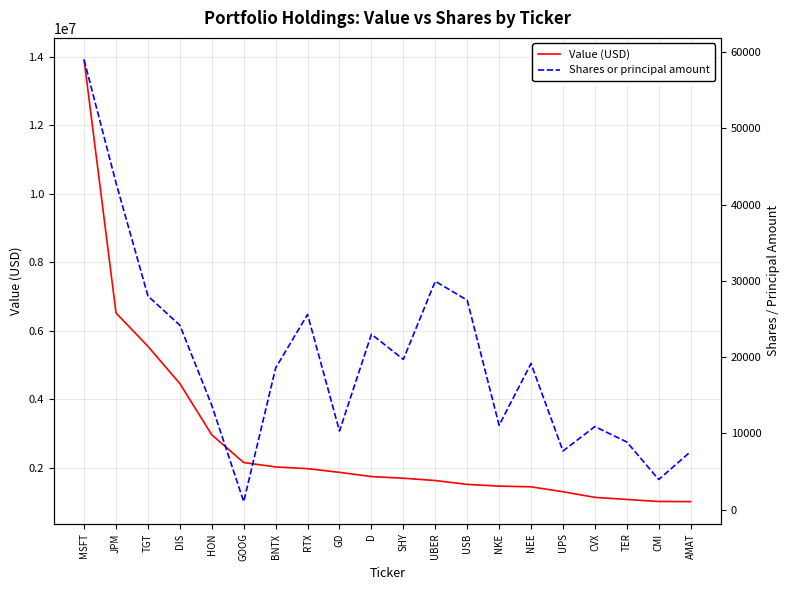

How many lines are shown in the chart?

2